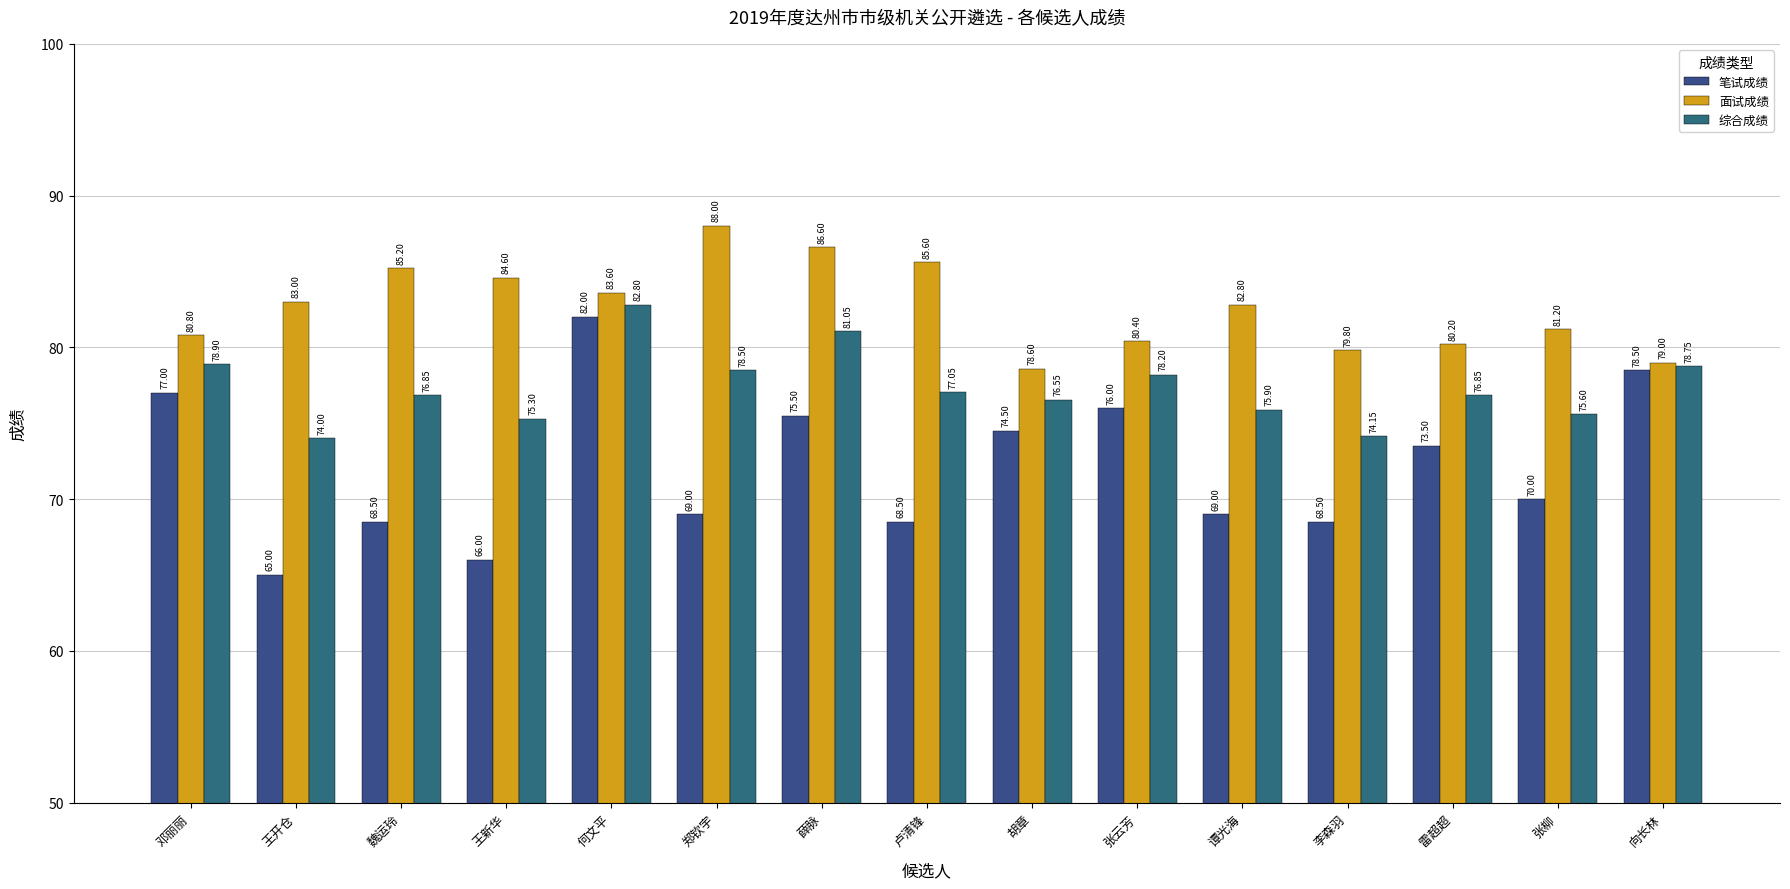

Read the 综合成绩 value at 张柳.

75.6